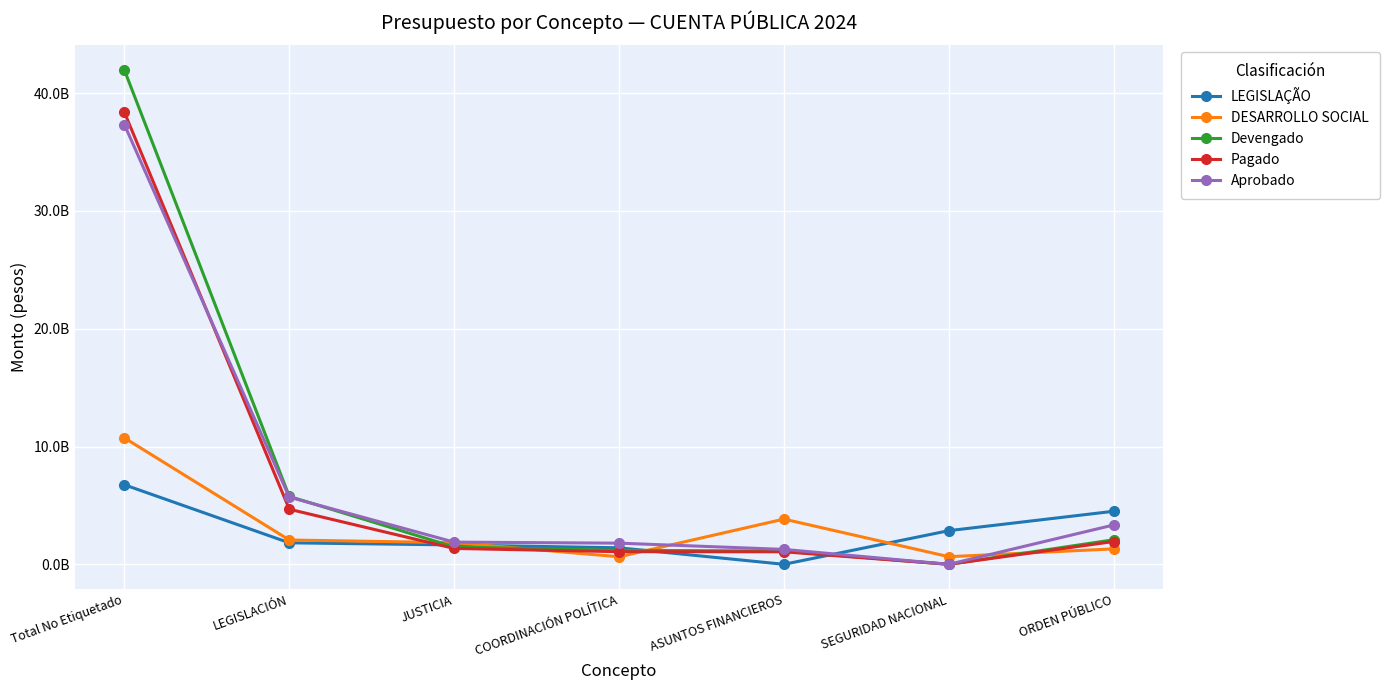

What is the average value of the Pagado series?

6923958111.7